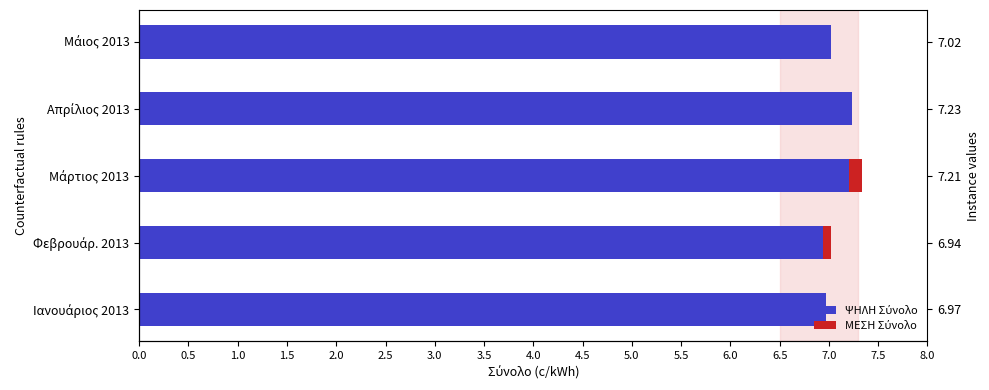

Which series has the largest total across all categories?

ΨΗΛΗ Σύνολο